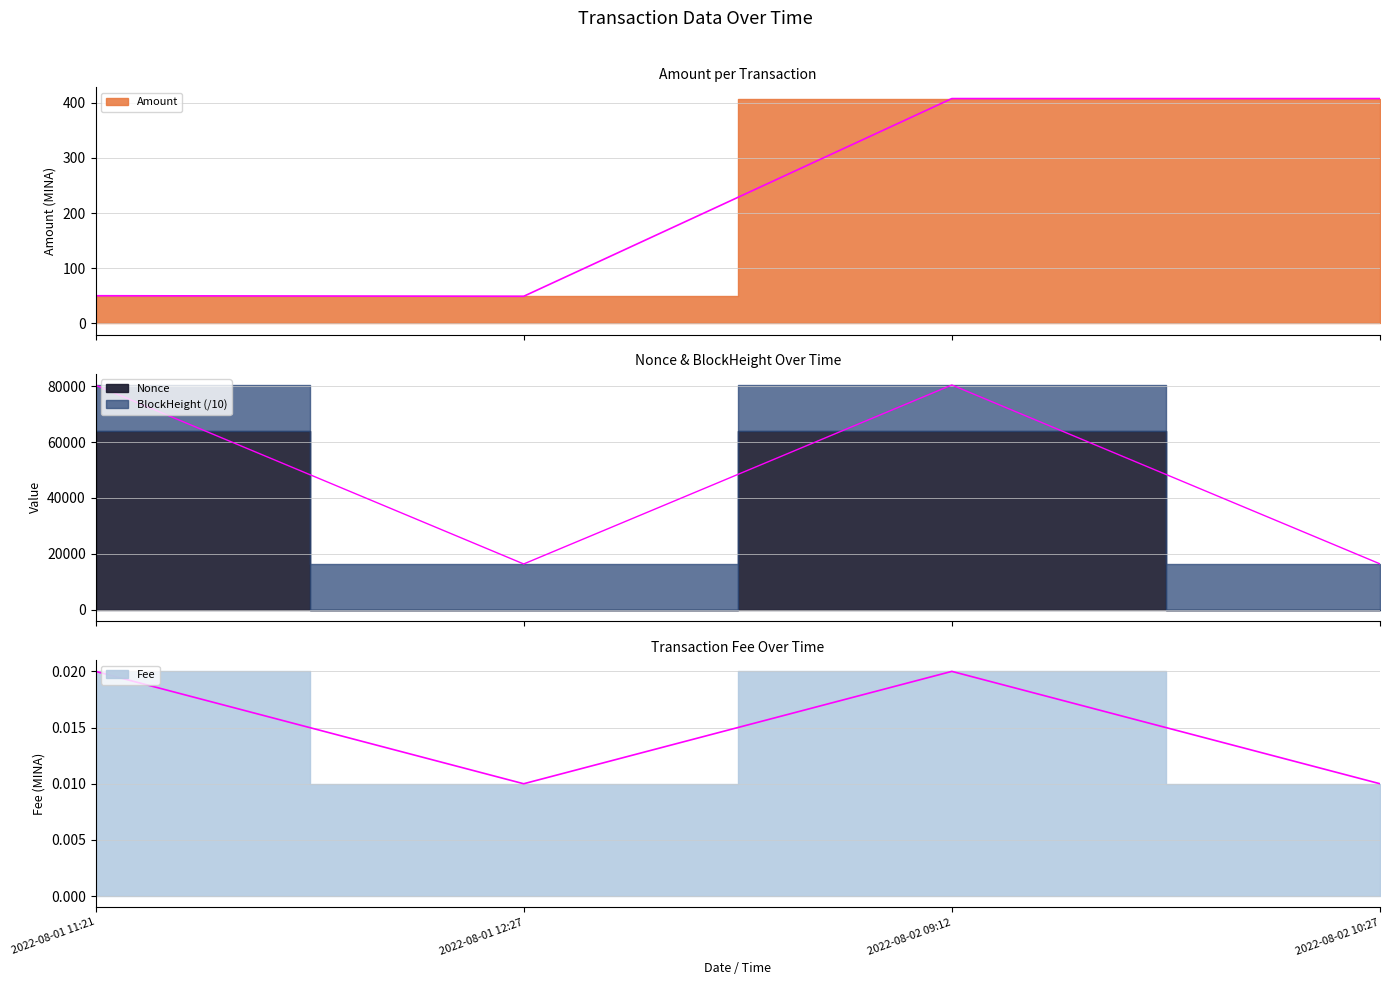

Which category has the highest value across all series?

2022-08-02 09:12